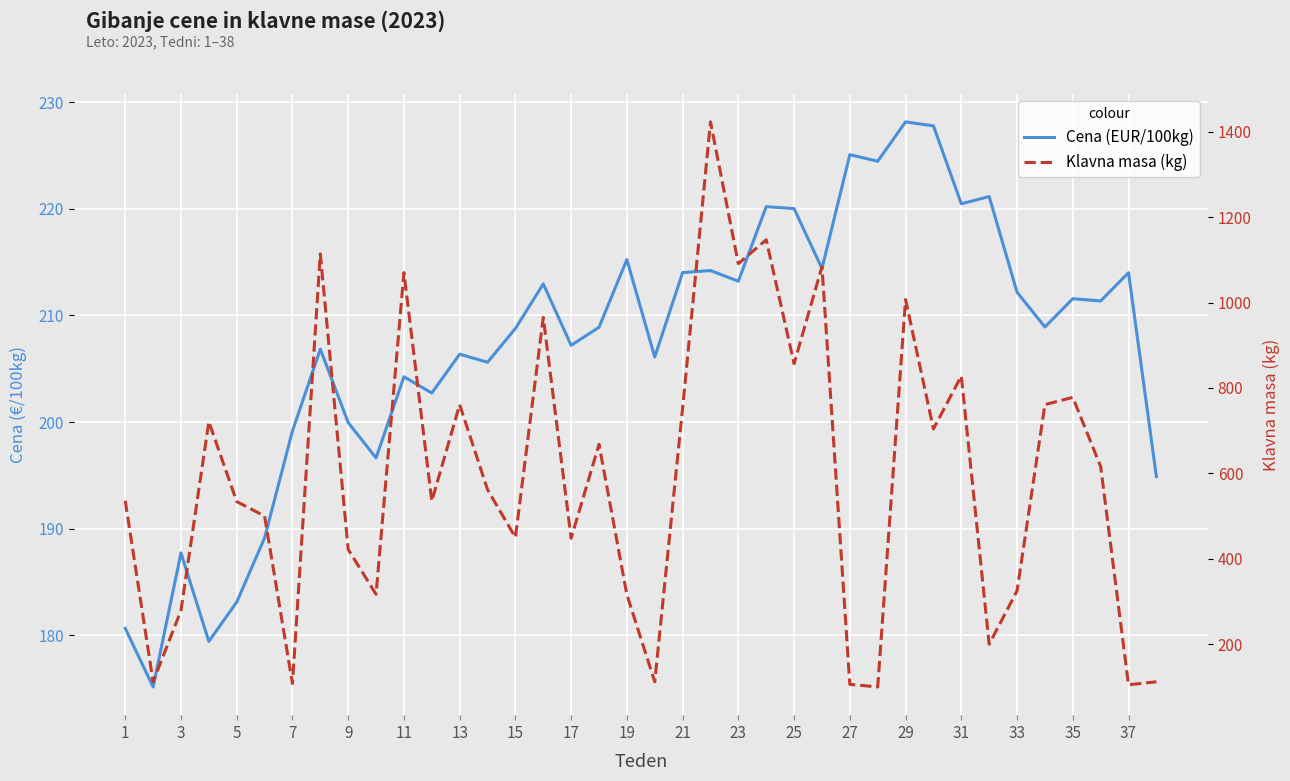

Which category has the lowest value across all series?

27